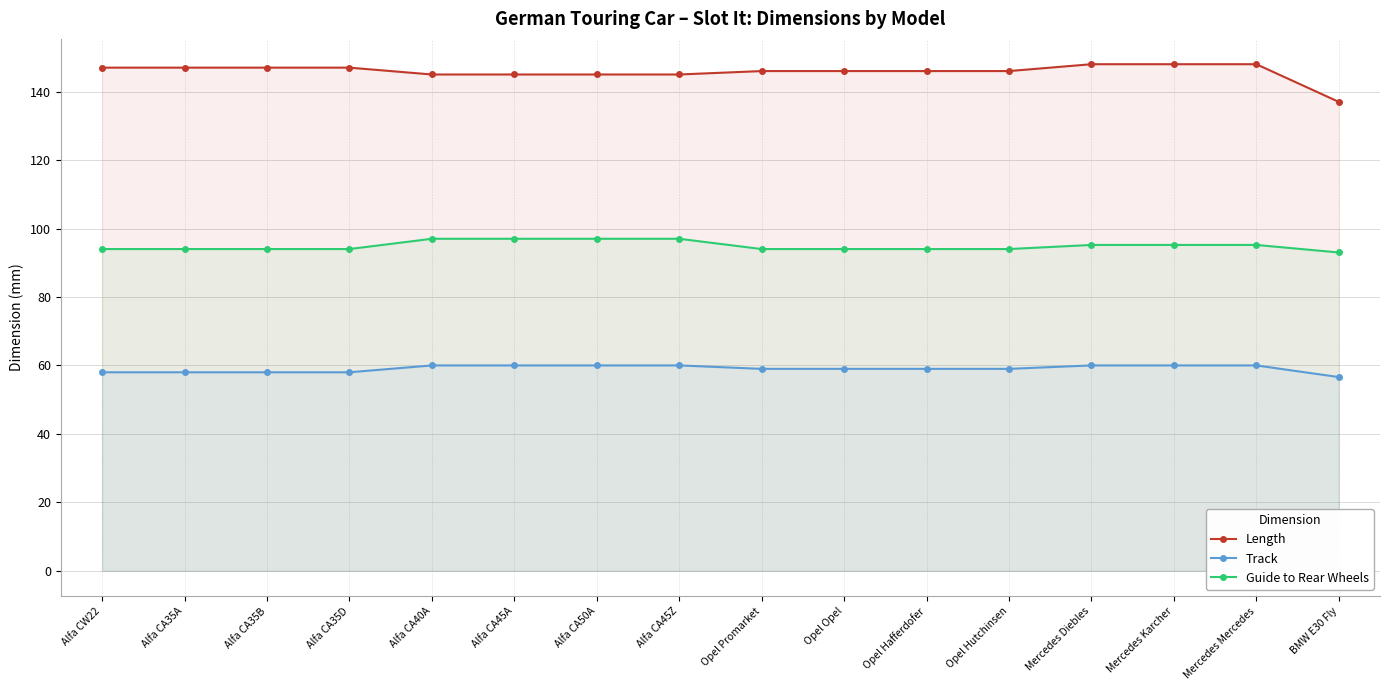

What is the value of the Length point at the 8th from the left?

145.0